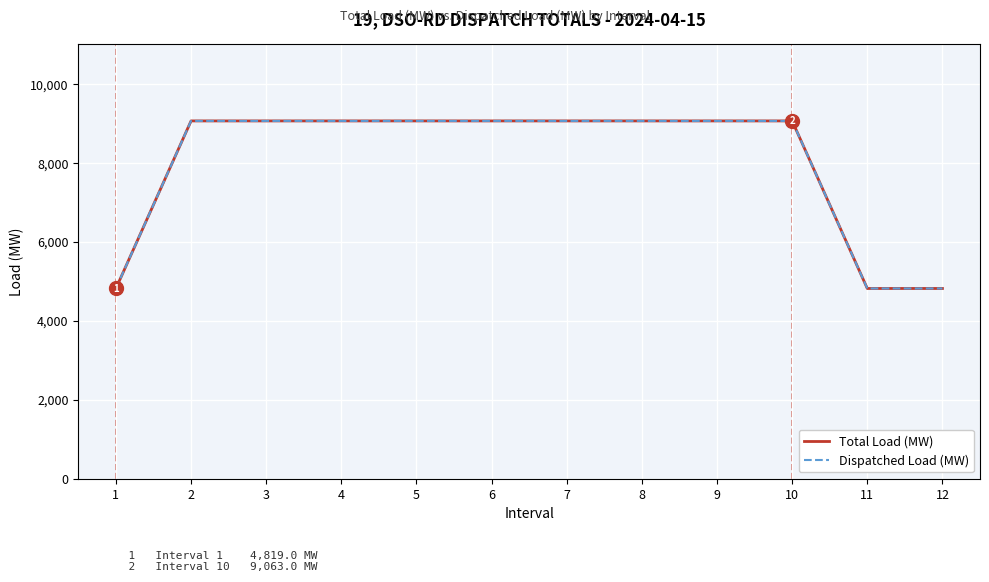

True or false: Total Load (MW) and Dispatched Load (MW) cross at least once.

False